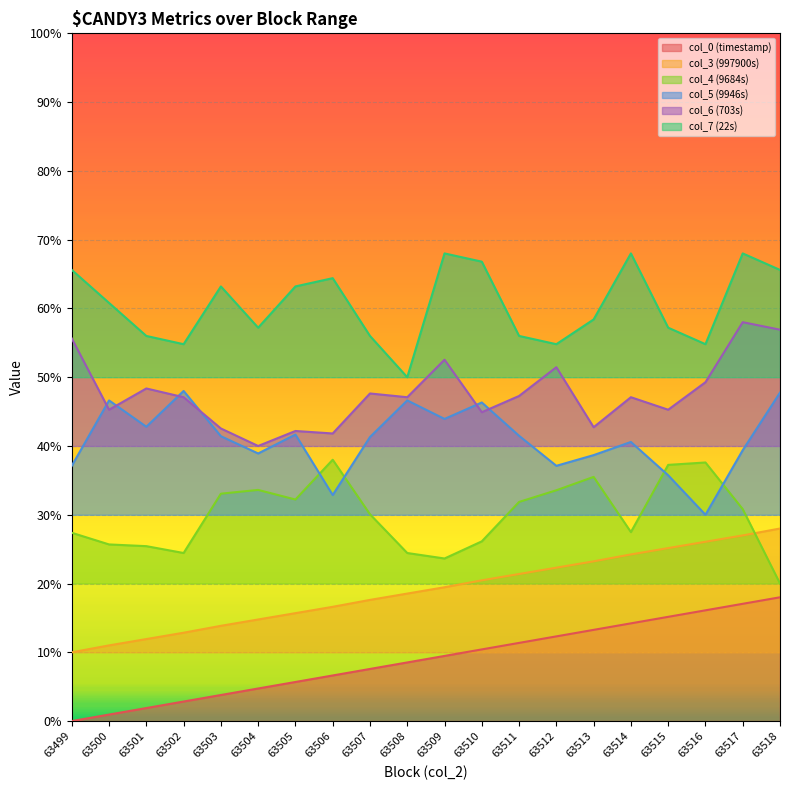

Which has a higher value, 63504 or 63507?

63507